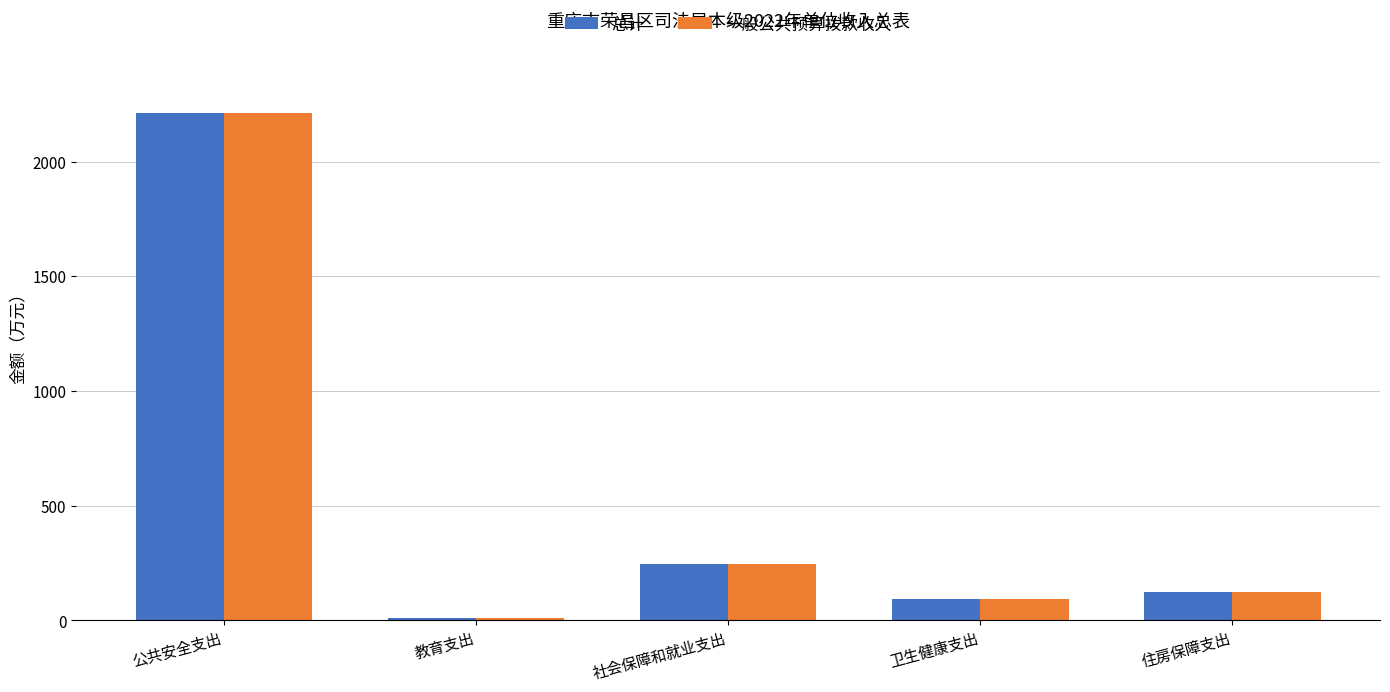

At how many categories does at least one series exceed 273?

1